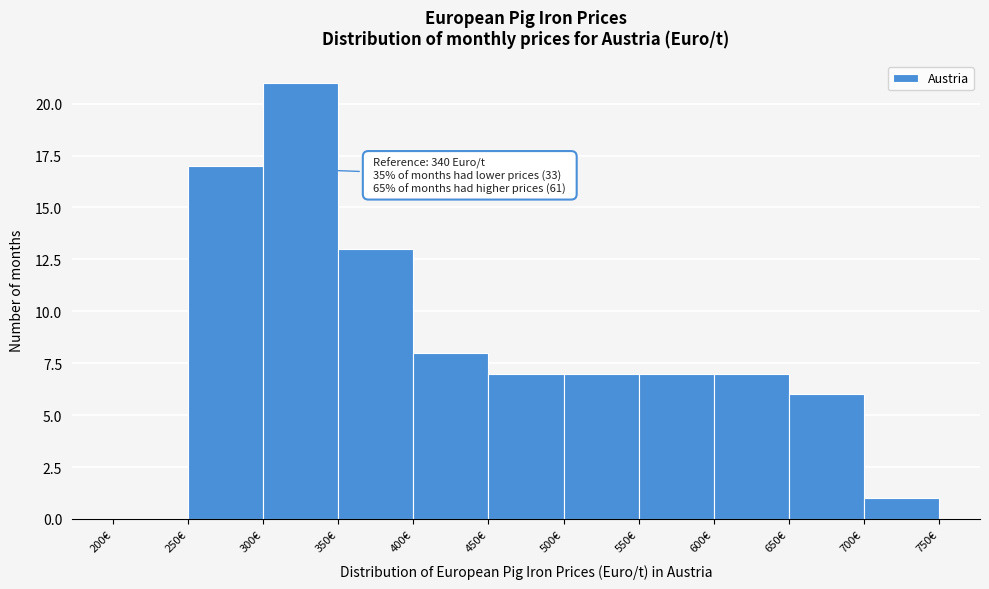

Which range on the x-axis has the tallest bar?

300 to 350